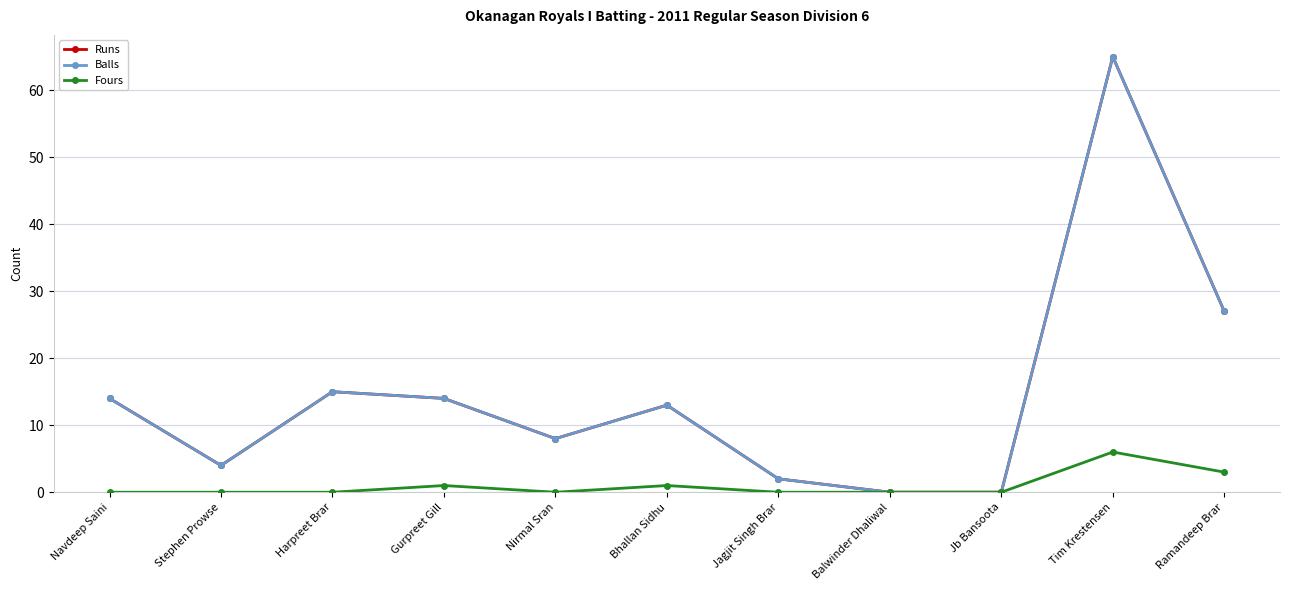

Is this an area chart (filled region under the line)?

No